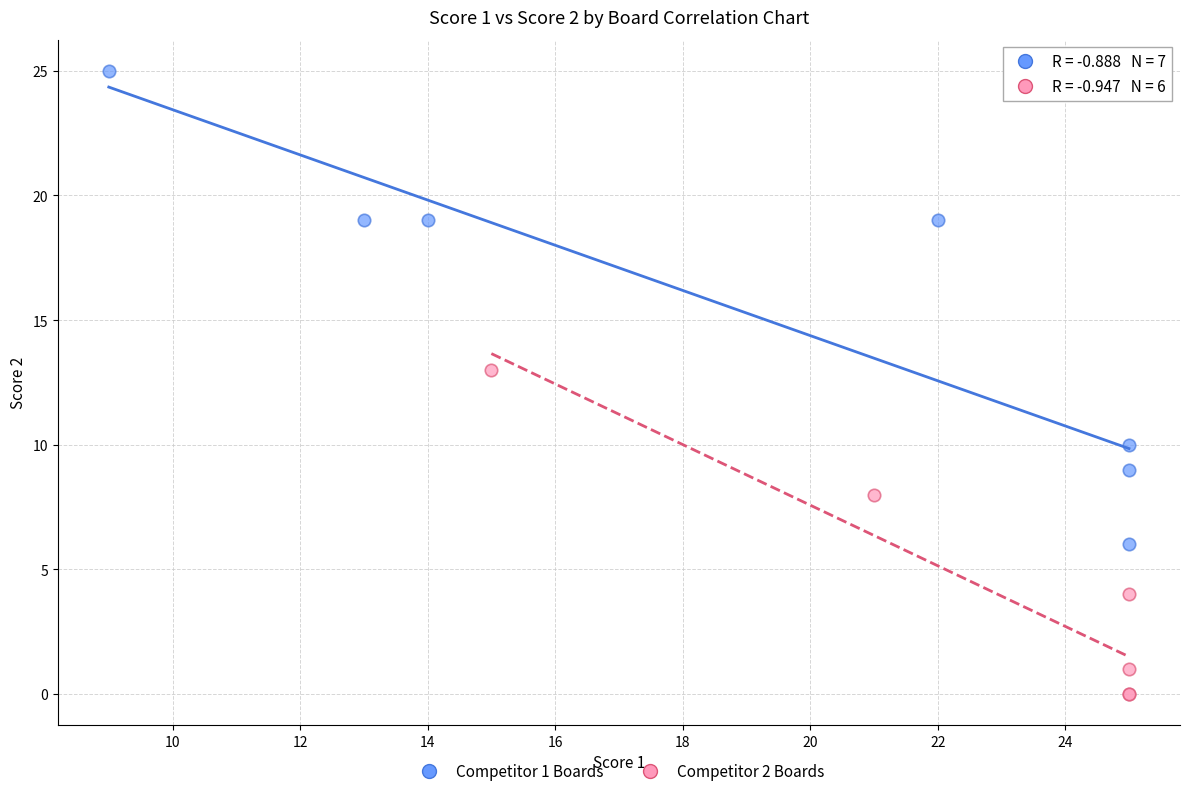

Which series contains the highest Y value?

Competitor 1 Boards